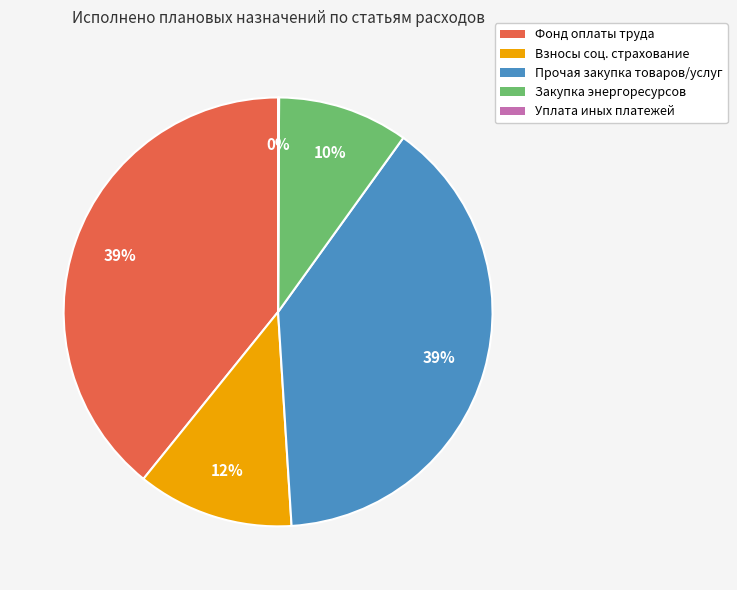

What percentage is the Закупка энергоресурсов slice, to the nearest percent?

10%